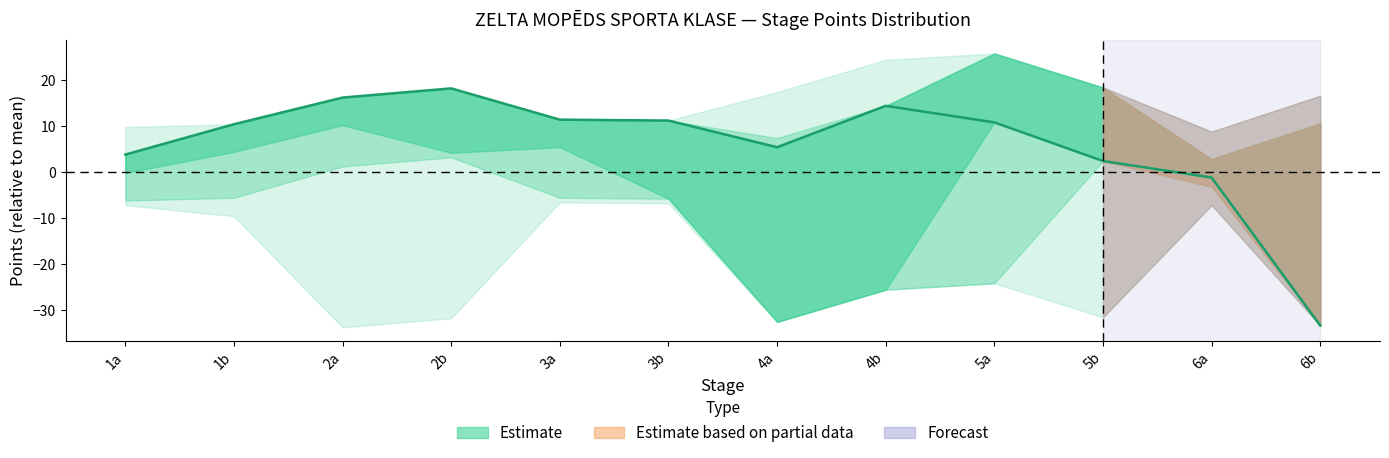

True or false: the data shows 2.6 at 1a.

False